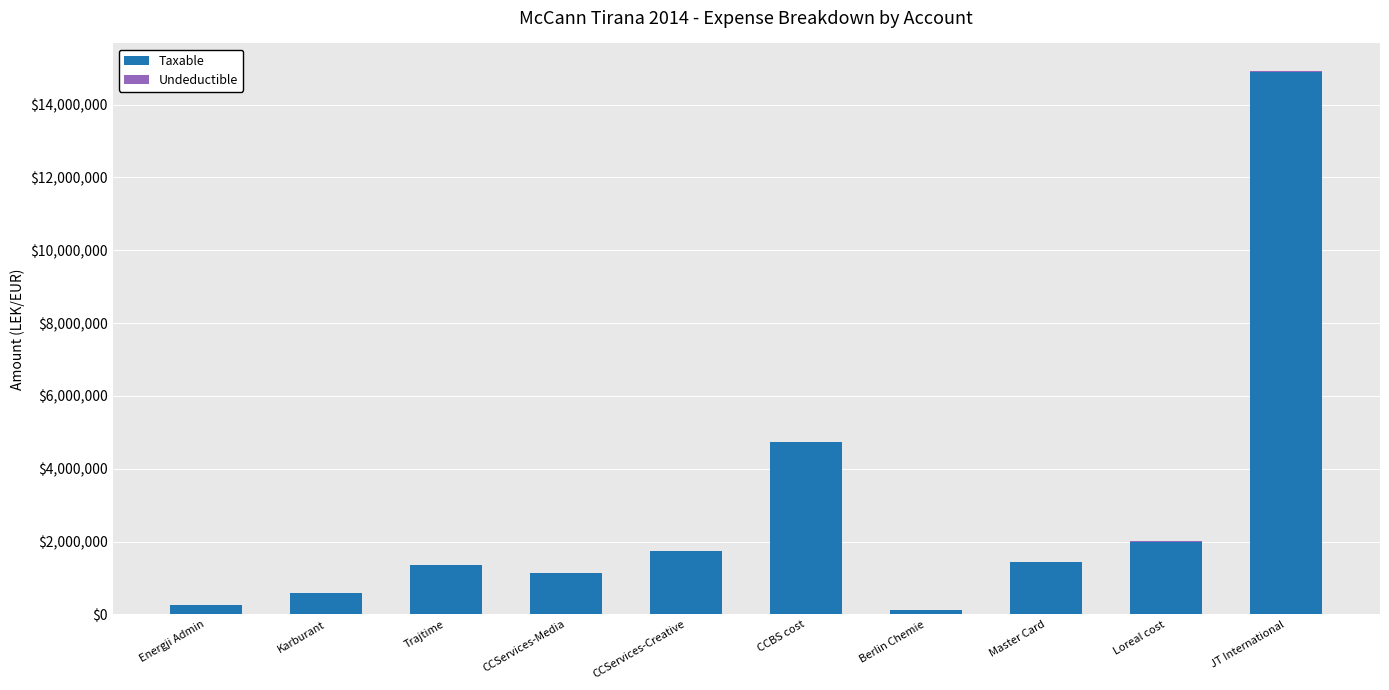

Which category has the highest value in the Taxable series?

JT International